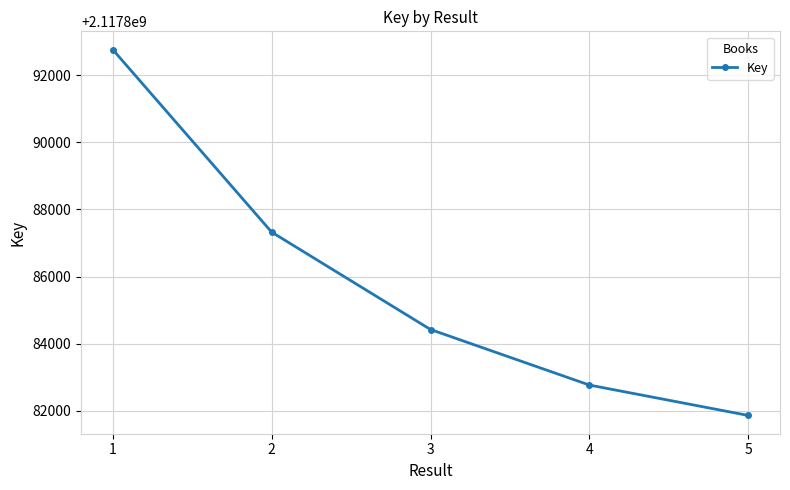

At which label does the data first exceed 2117884423?

1